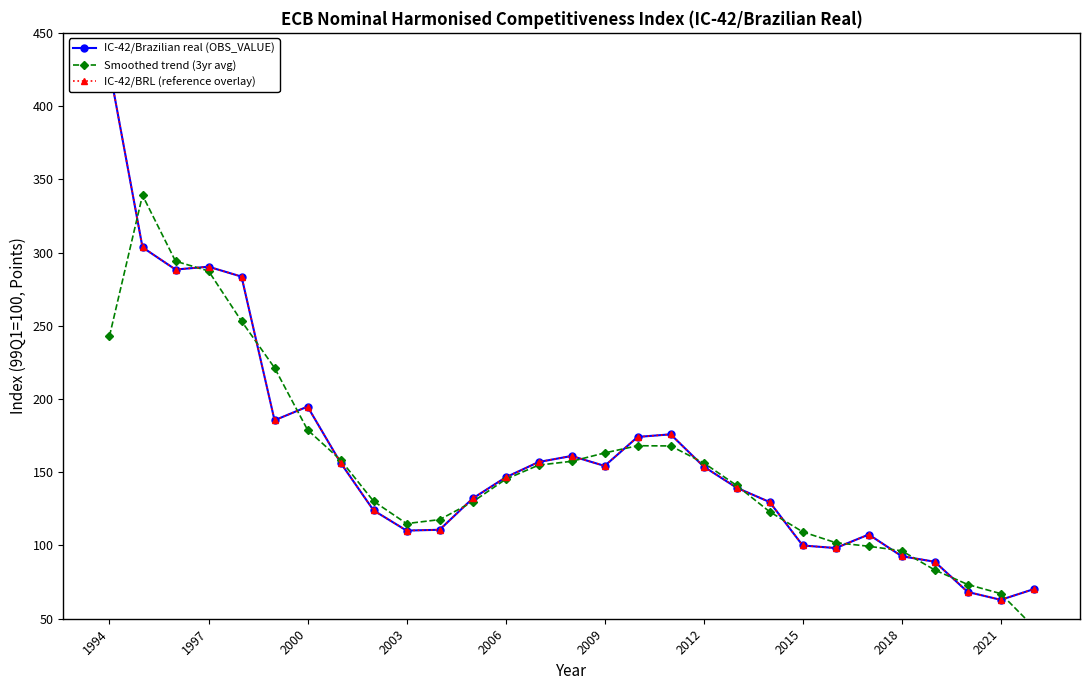

Where does the Smoothed trend (3yr avg) series first go above 145?

1994